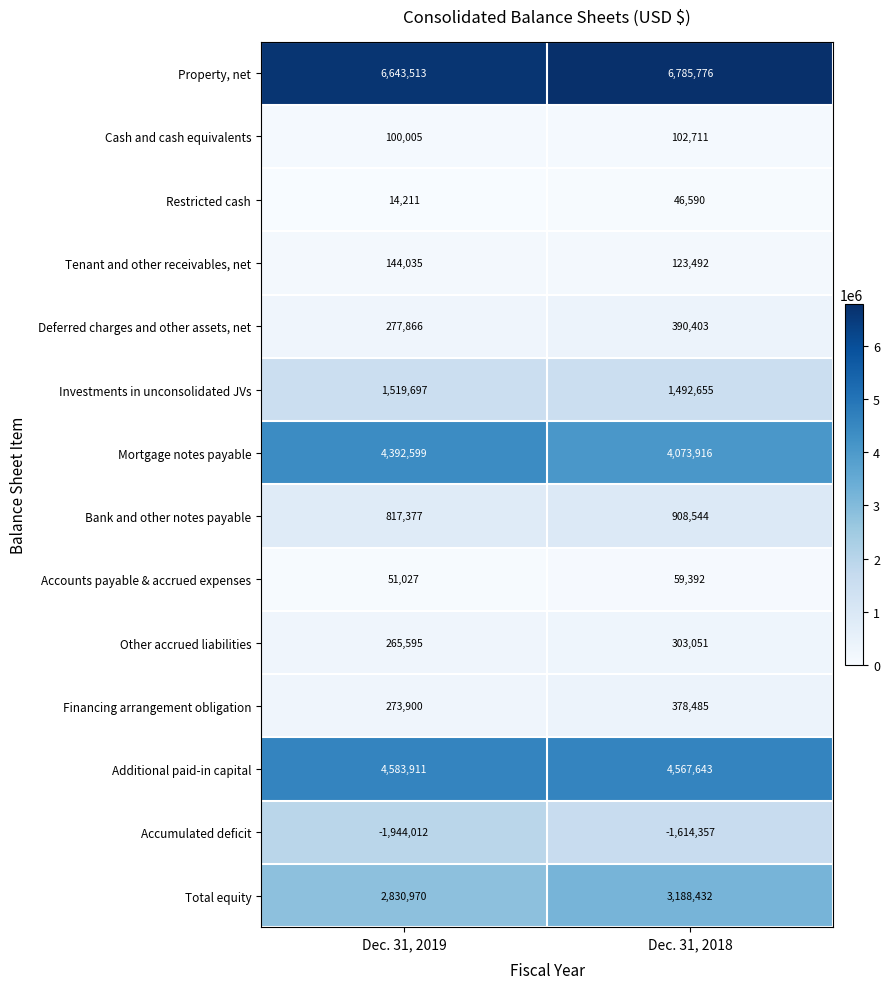

Which series changed the most between Dec. 31, 2019 and Dec. 31, 2018?

Total equity